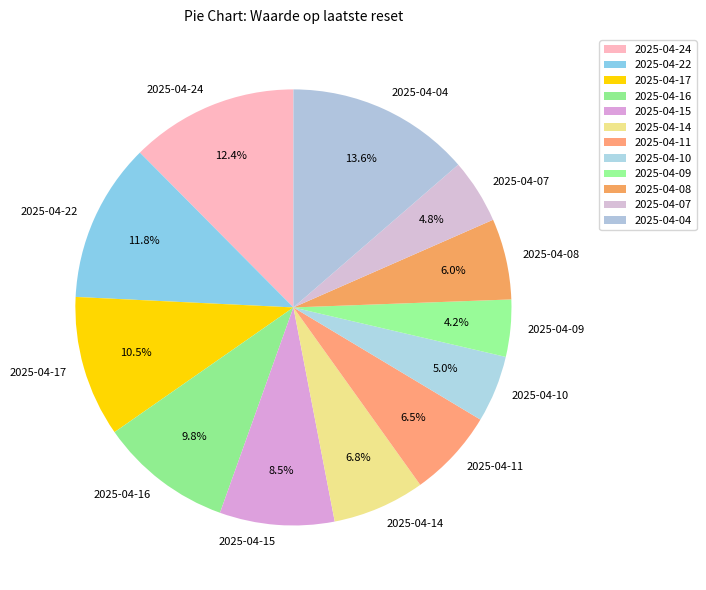

Between 2025-04-07 and 2025-04-16, which is larger?

2025-04-16